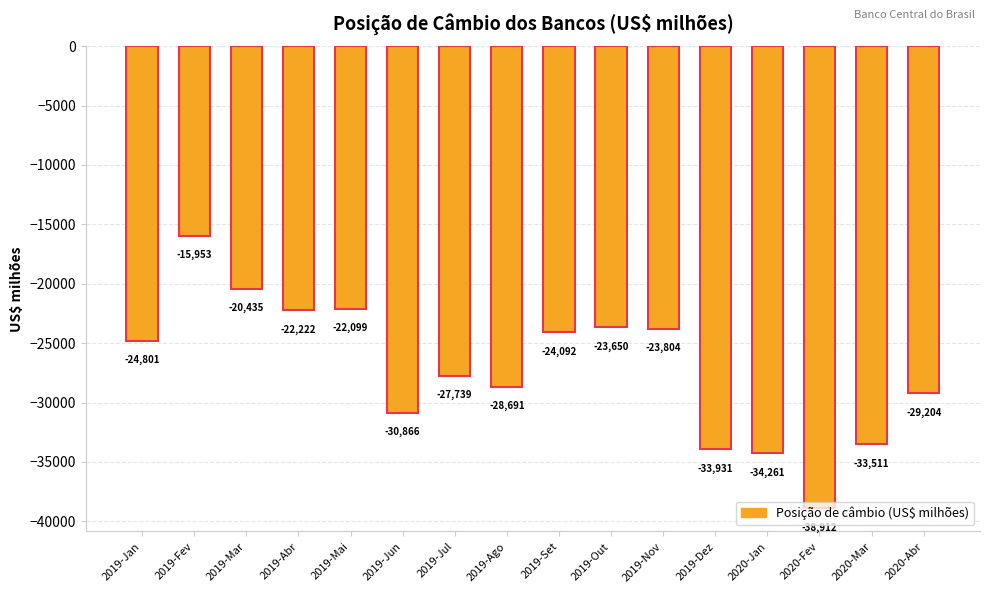

Rank the categories by value from highest to lowest.

2019-Fev, 2019-Mar, 2019-Mai, 2019-Abr, 2019-Out, 2019-Nov, 2019-Set, 2019-Jan, 2019-Jul, 2019-Ago, 2020-Abr, 2019-Jun, 2020-Mar, 2019-Dez, 2020-Jan, 2020-Fev